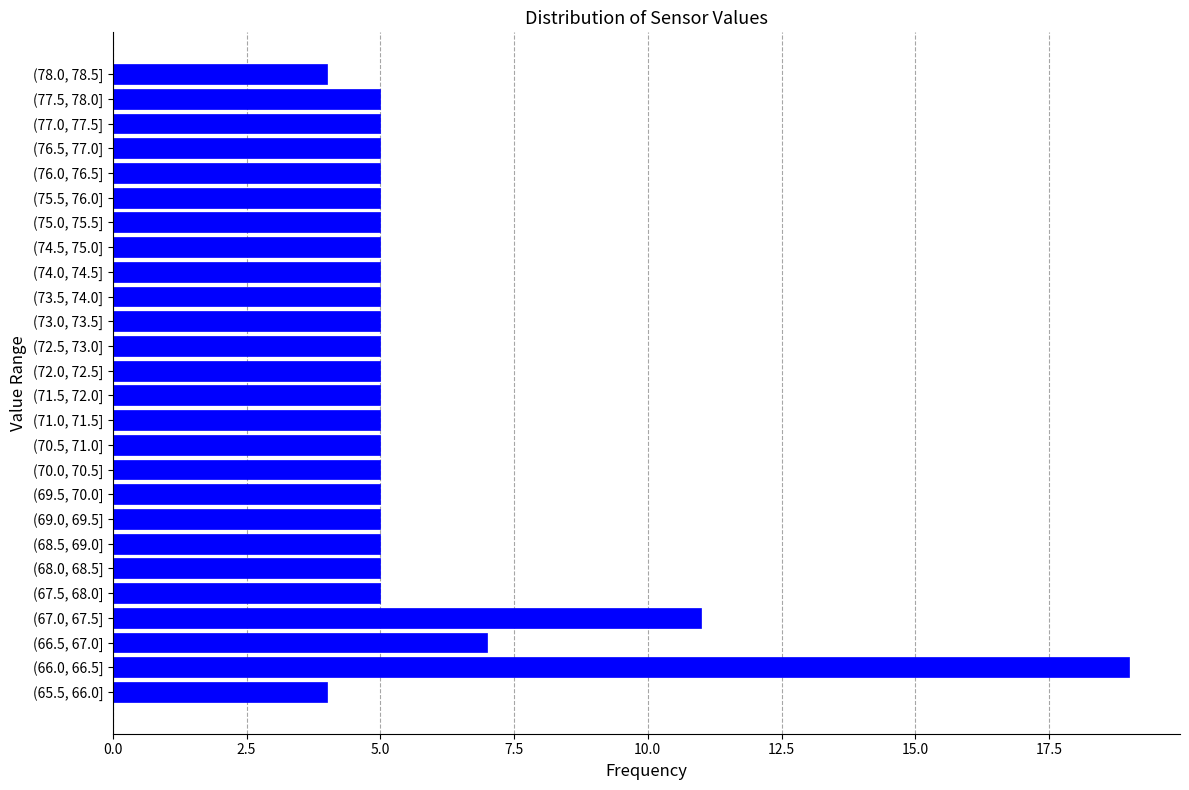

Reading top to bottom, list all the values displayed in this chart.

(78.0, 78.5]=4	(77.5, 78.0]=5	(77.0, 77.5]=5	(76.5, 77.0]=5	(76.0, 76.5]=5	(75.5, 76.0]=5	(75.0, 75.5]=5	(74.5, 75.0]=5	(74.0, 74.5]=5	(73.5, 74.0]=5	(73.0, 73.5]=5	(72.5, 73.0]=5	(72.0, 72.5]=5	(71.5, 72.0]=5	(71.0, 71.5]=5	(70.5, 71.0]=5	(70.0, 70.5]=5	(69.5, 70.0]=5	(69.0, 69.5]=5	(68.5, 69.0]=5	(68.0, 68.5]=5	(67.5, 68.0]=5	(67.0, 67.5]=11	(66.5, 67.0]=7	(66.0, 66.5]=19	(65.5, 66.0]=4